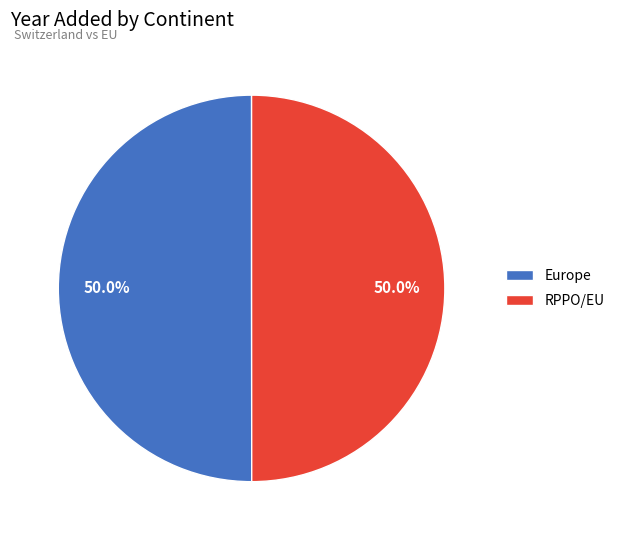

What portion of the pie excludes Europe?

50.0%